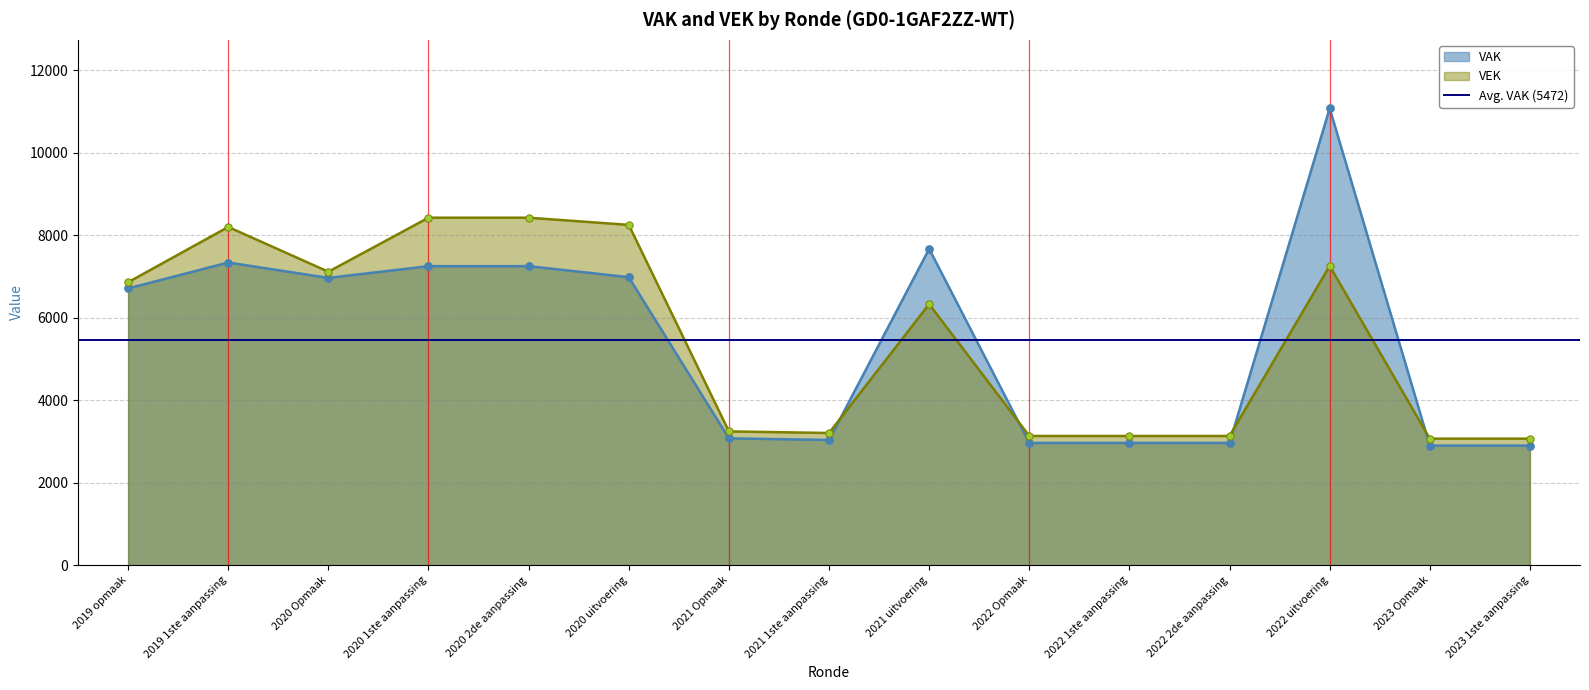

Is the value of VAK at 2020 Opmaak greater than the value of VEK at 2021 Opmaak?

Yes